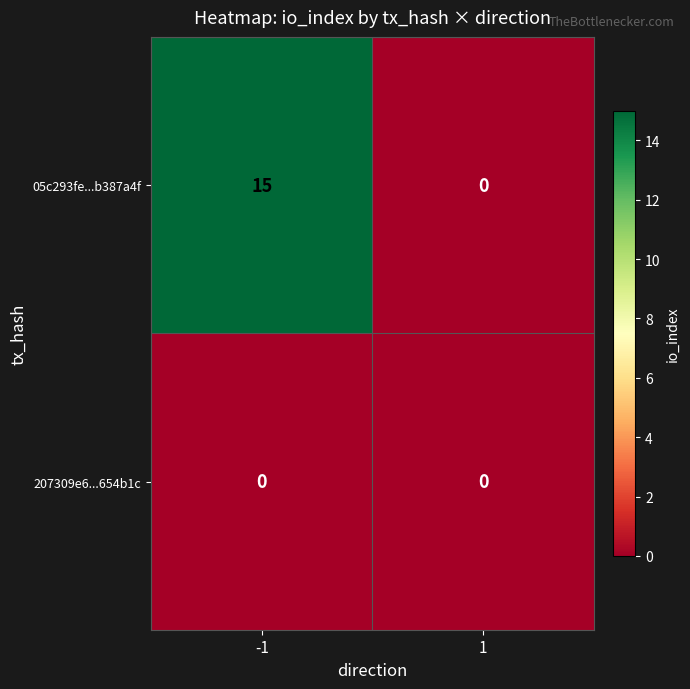

Reading left to right, transcribe all the data shown in this chart.

05c293fe...b387a4f: -1=15	1=0
207309e6...654b1c: -1=0	1=0